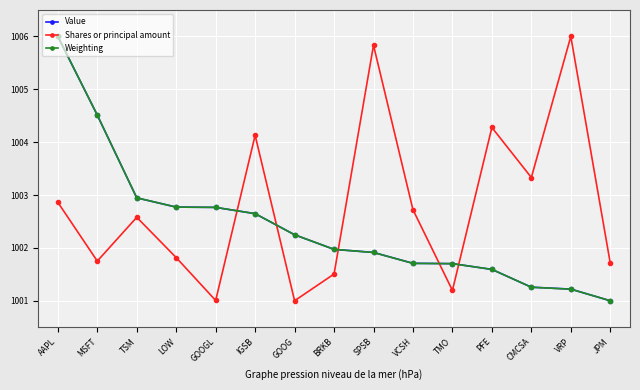

In Shares or principal amount, how many points are lower than both neighbors (excluding endpoints)?

5